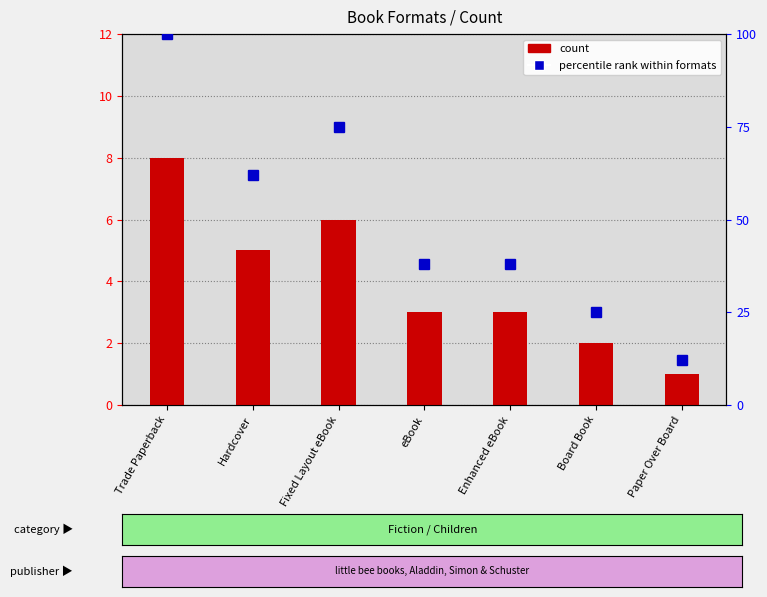

What is the difference between the count values at eBook and Hardcover?

2